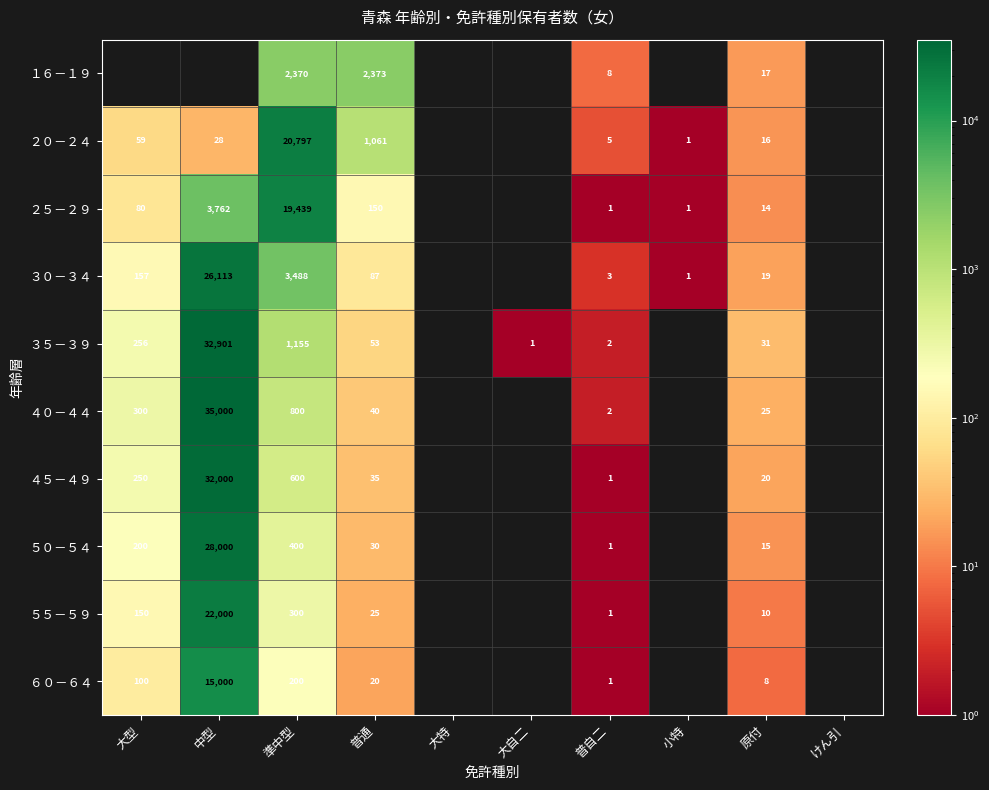

The value of ５０－５４ at 準中型 is 593. True or false?

False